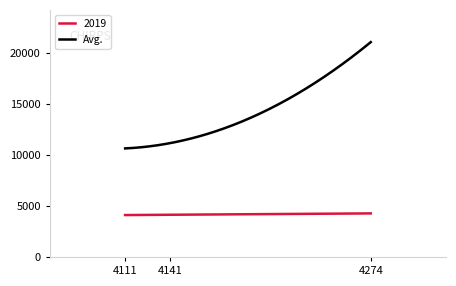

True or false: Avg. and 2019 intersect in this chart.

False